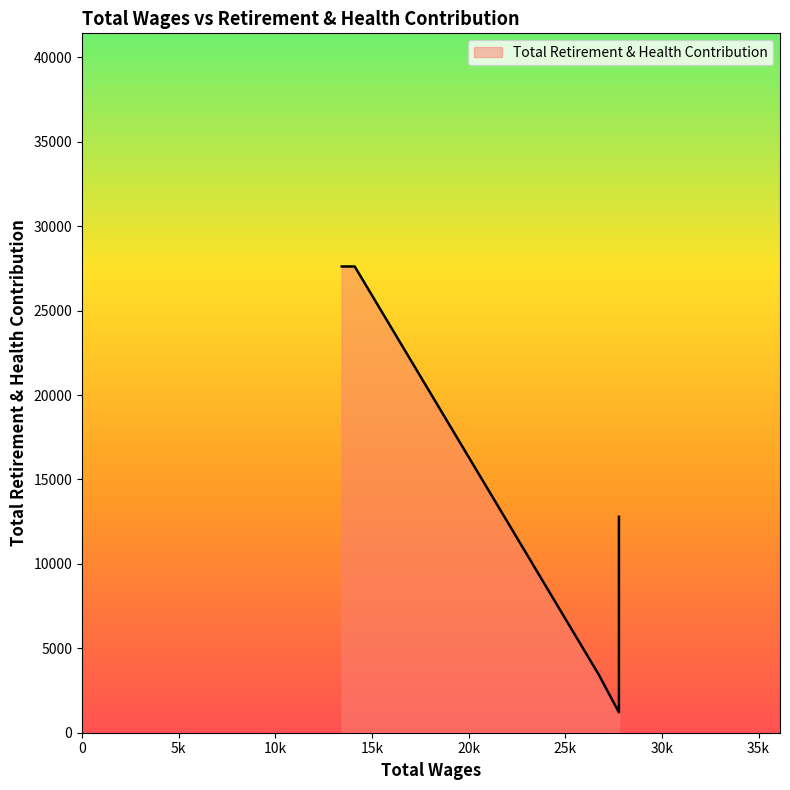

At which category does the chart reach its peak across all series?

14108.0